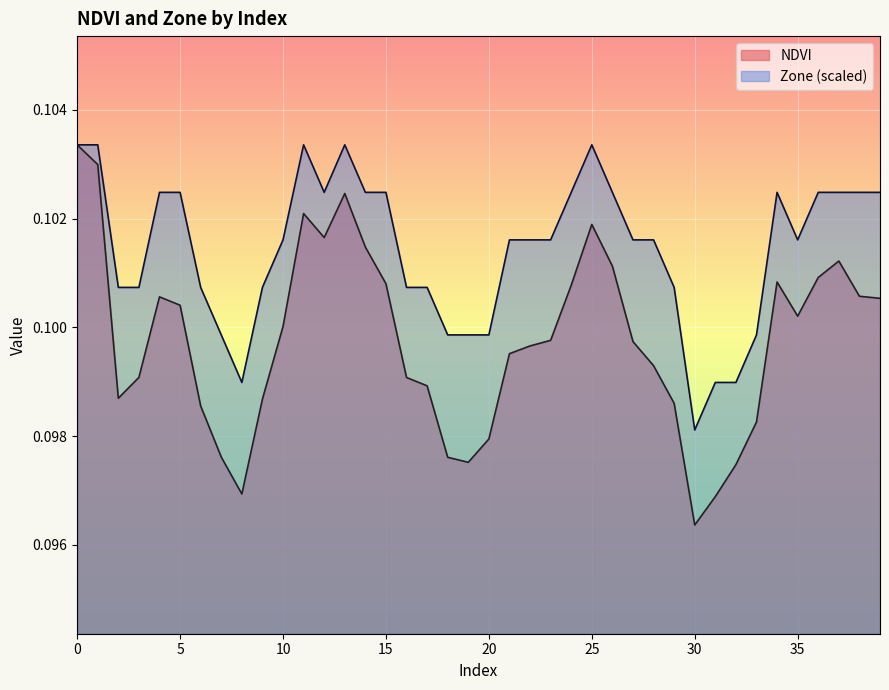

List the labels in order of Zone value, smallest first.

30, 8, 31, 32, 7, 18, 19, 20, 33, 2, 3, 6, 9, 16, 17, 29, 10, 21, 22, 23, 27, 28, 35, 4, 5, 12, 14, 15, 24, 26, 34, 36, 37, 38, 39, 0, 1, 11, 13, 25